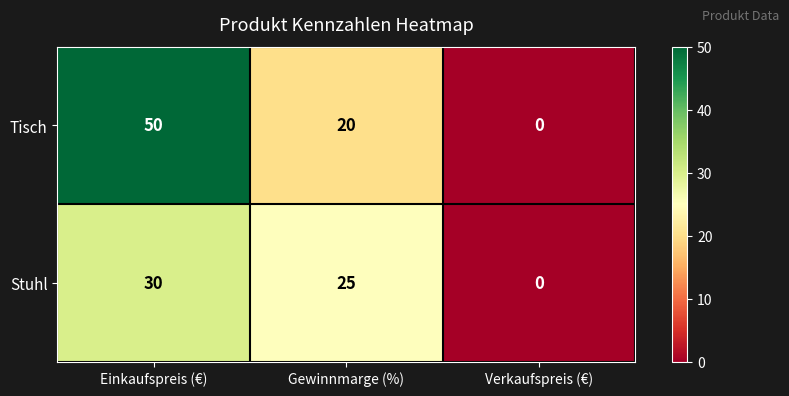

What is the sum of the Tisch values at Einkaufspreis (€) and Gewinnmarge (%)?

70